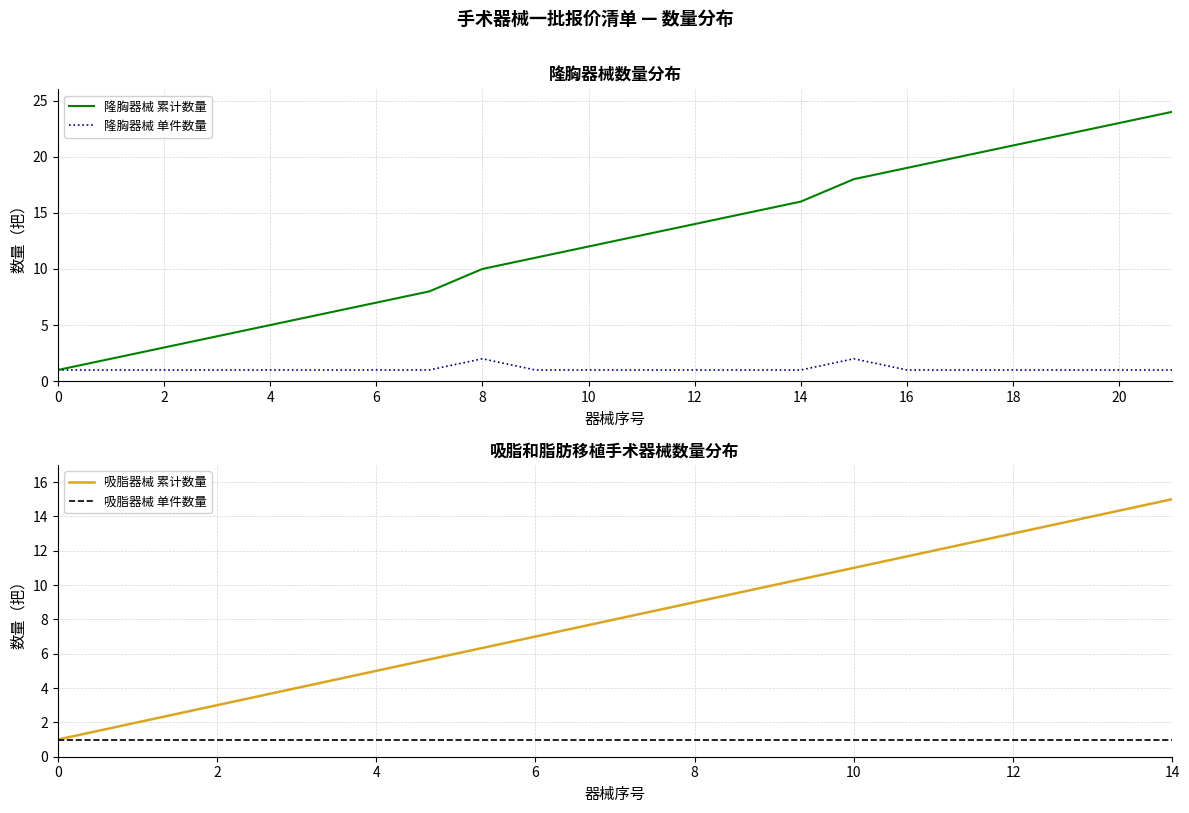

The 隆胸器械 单件数量 series shows 1 at 10. True or false?

True